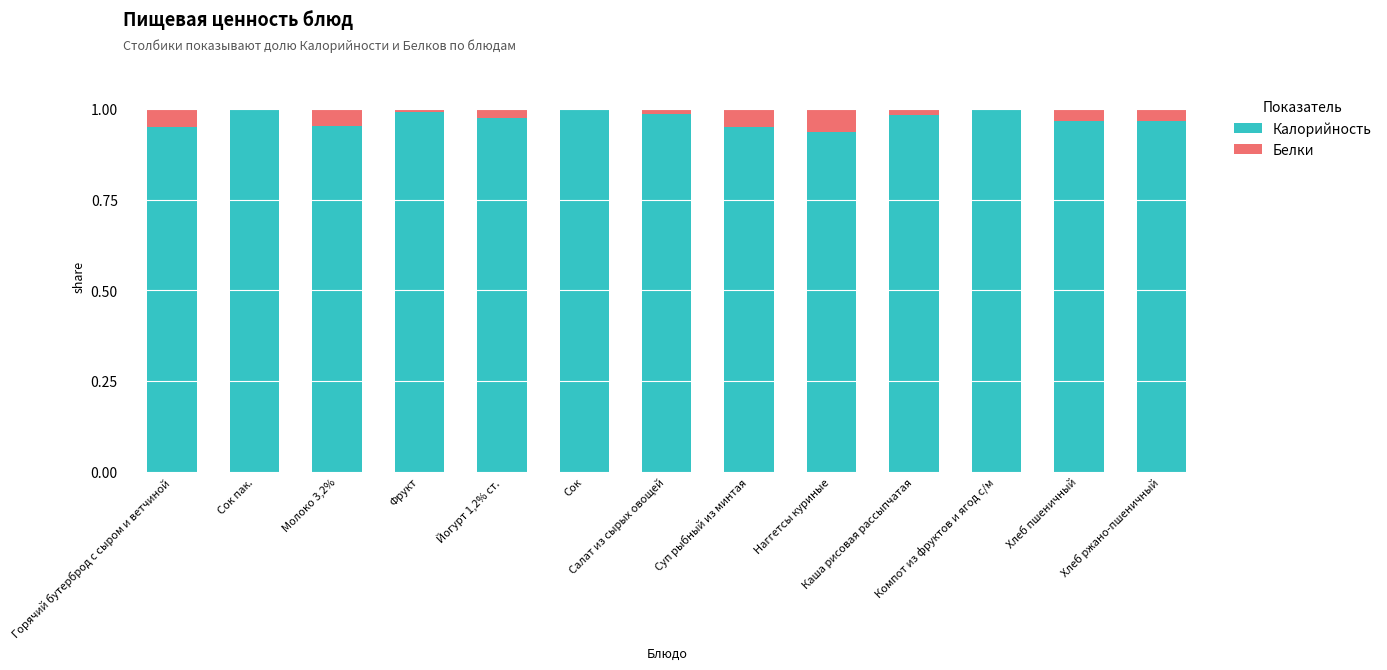

True or false: Калорийность has a value of 1.0 at Горячий бутерброд с сыром и ветчиной.

True